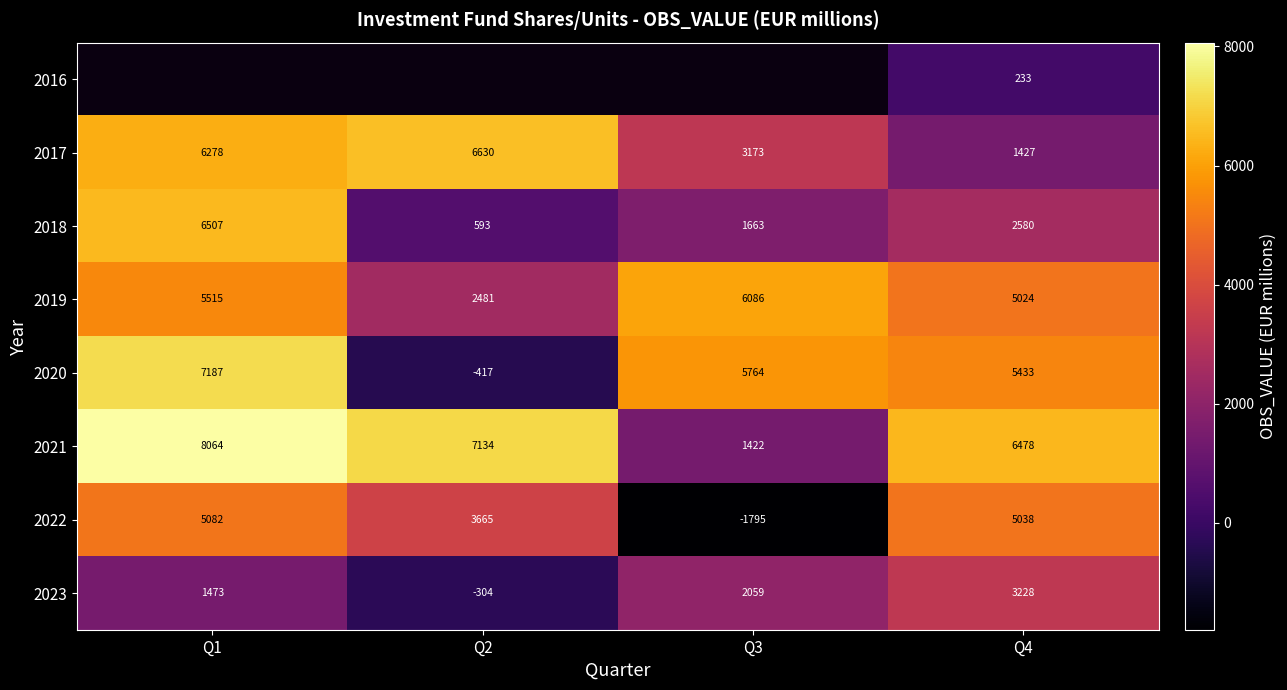

Is the value of 2018 at Q3 greater than the value of 2021 at Q1?

No